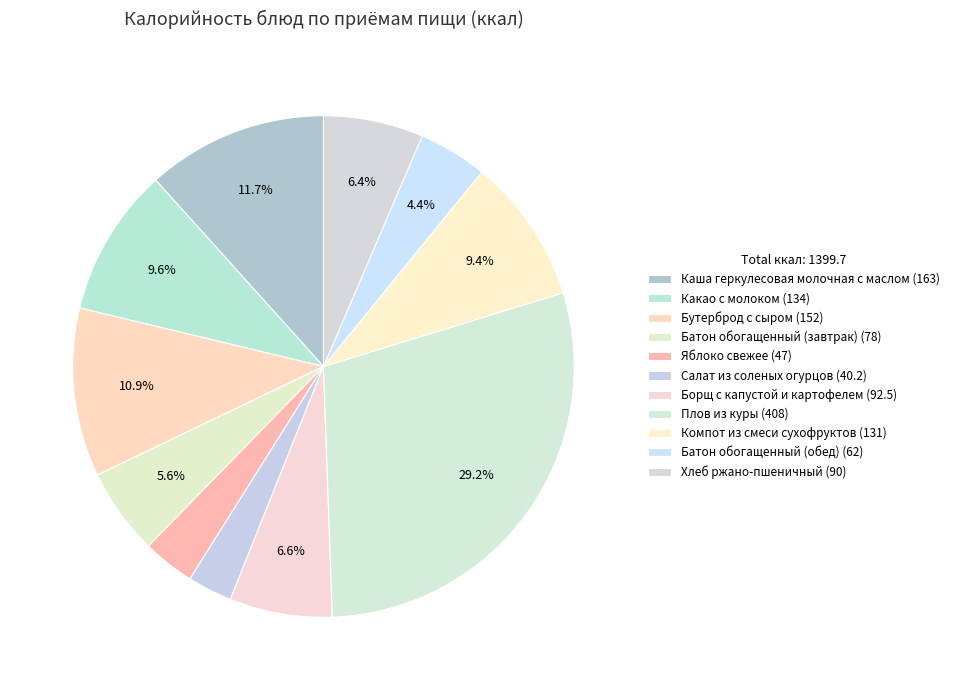

Rank the categories by value from highest to lowest.

Плов из куры, Каша геркулесовая молочная с маслом, Бутерброд с сыром, Какао с молоком, Компот из смеси сухофруктов, Борщ с капустой и картофелем, Хлеб ржано-пшеничный, Батон обогащенный (завтрак), Батон обогащенный (обед), Яблоко свежее, Салат из соленых огурцов